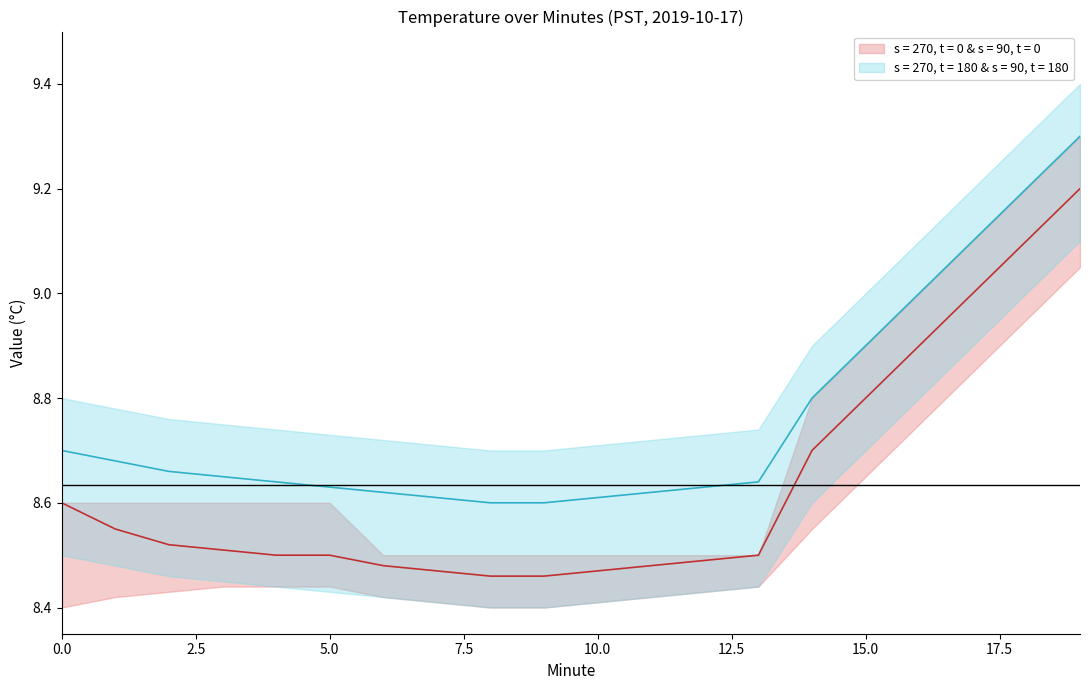

What is the value of the lower_cyan point at the 5th from the left?

8.4